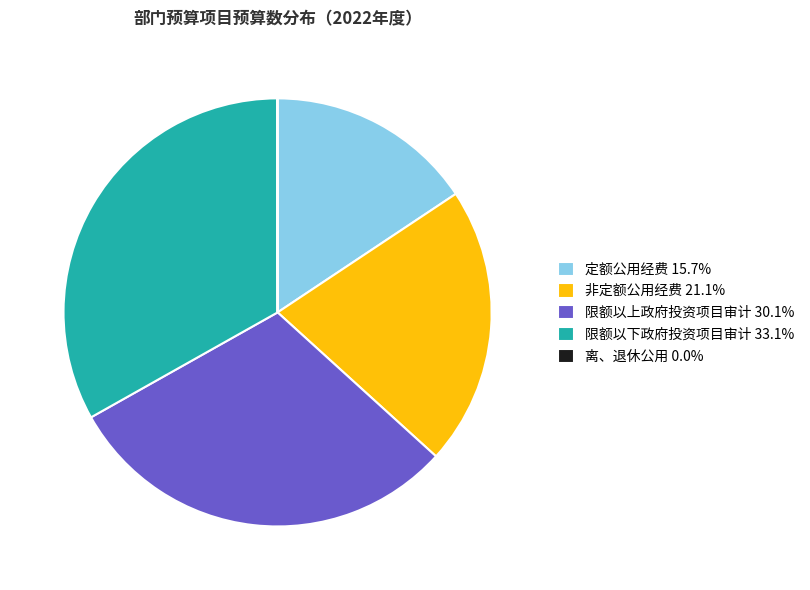

Is there any slice that represents more than half of the pie?

No